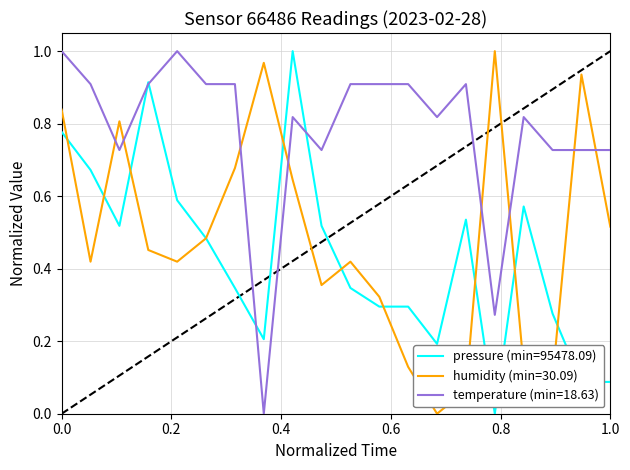

Which series has the largest total across all categories?

temperature (min=18.63)